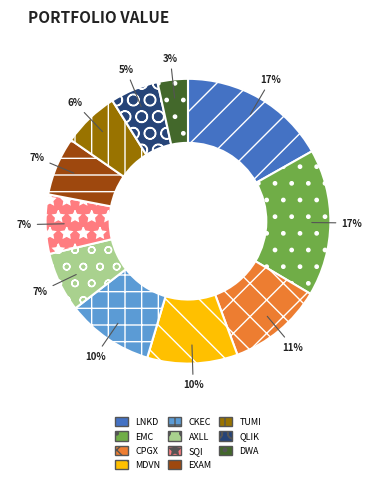

Which has a higher value, CKEC or EXAM?

CKEC